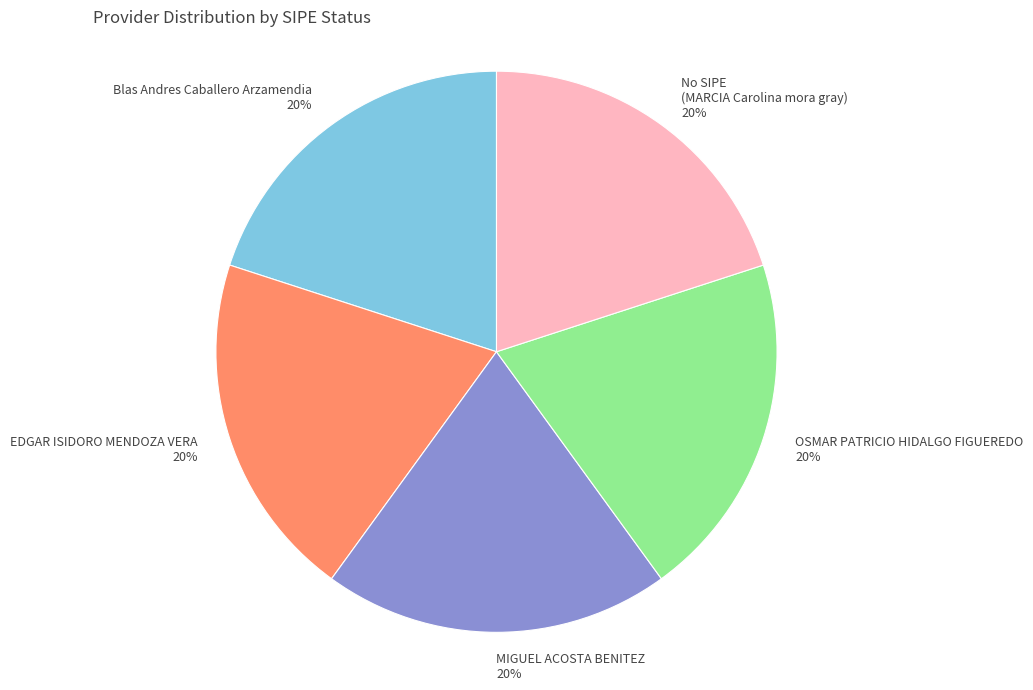

How many segments does this pie chart have?

5